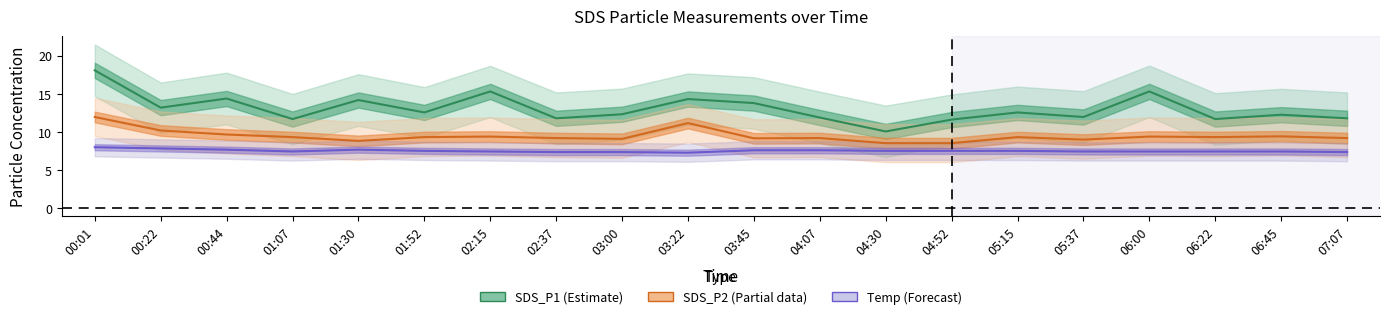

What is the label of the 6th point from the right?

05:15